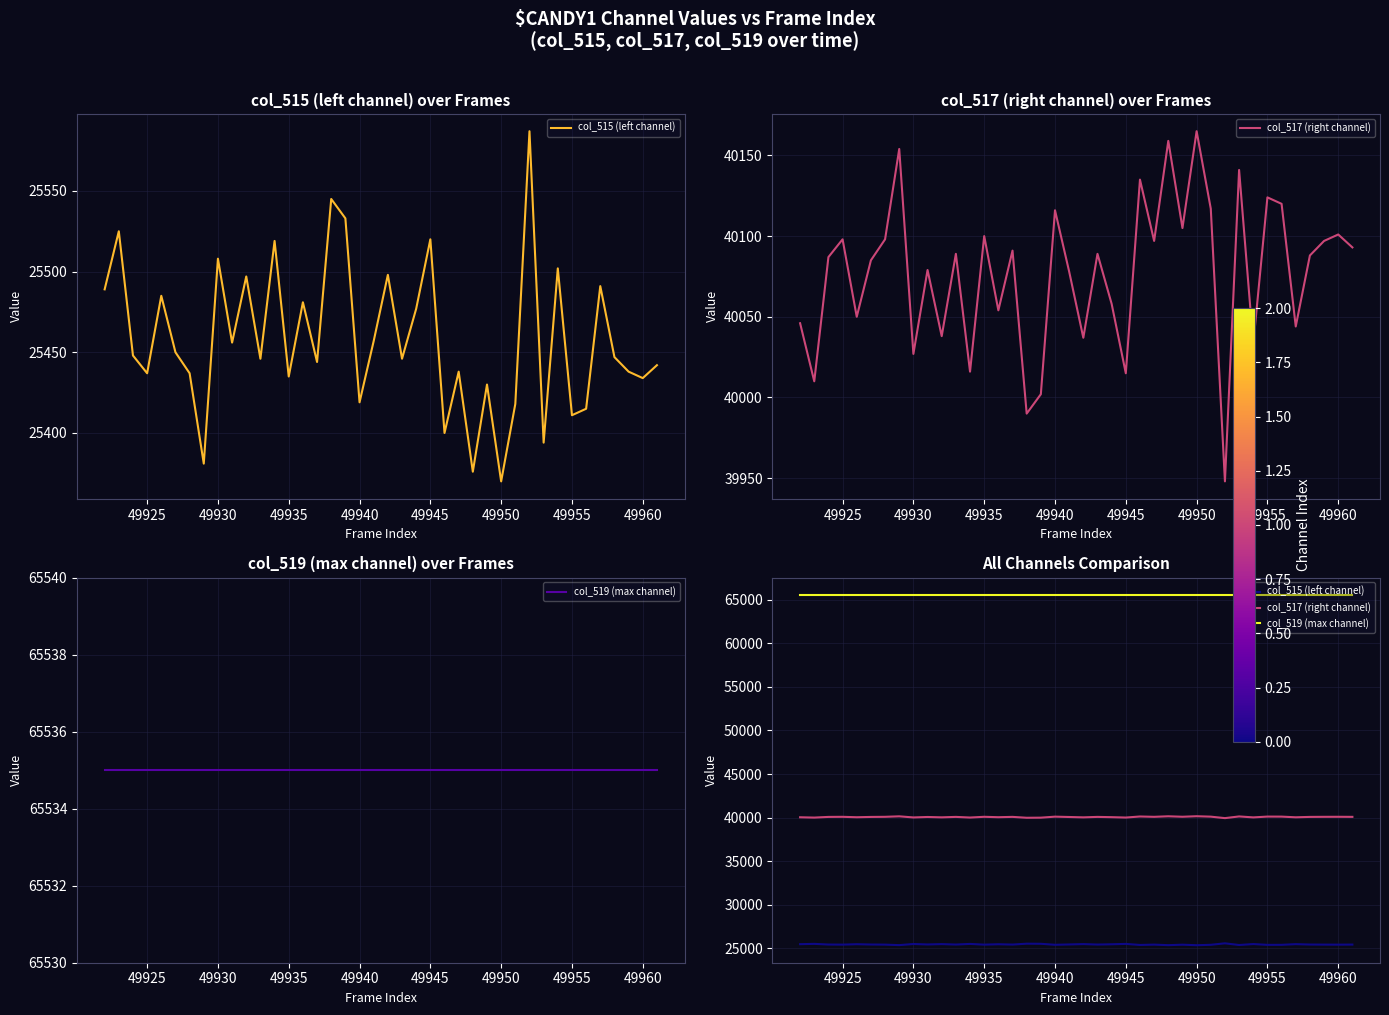

What is the sum of all col_517 (right channel) values?

1603074